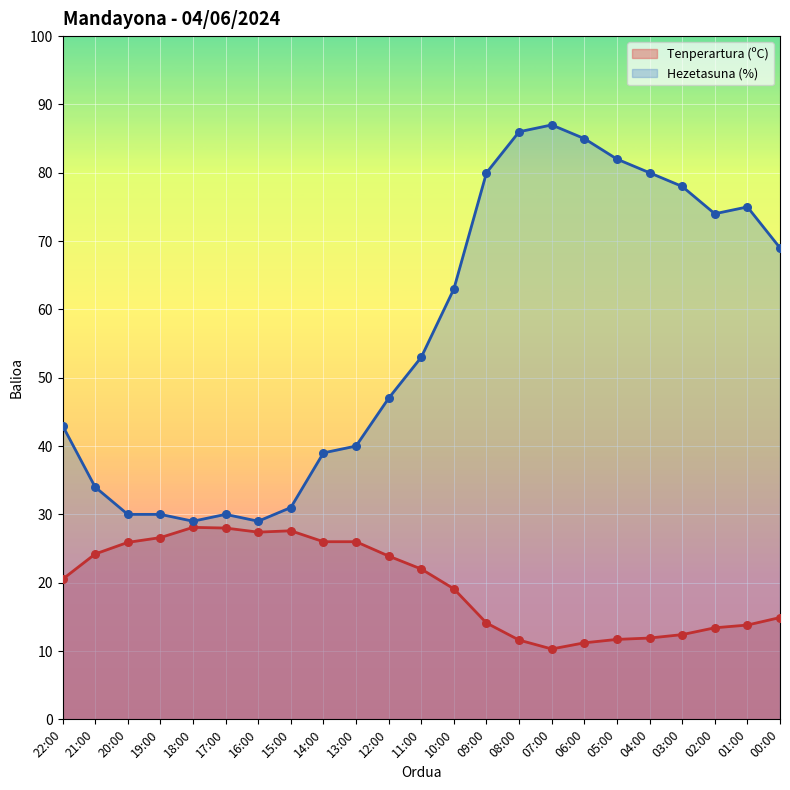

What is the total value across all series at 13:00?

66.0